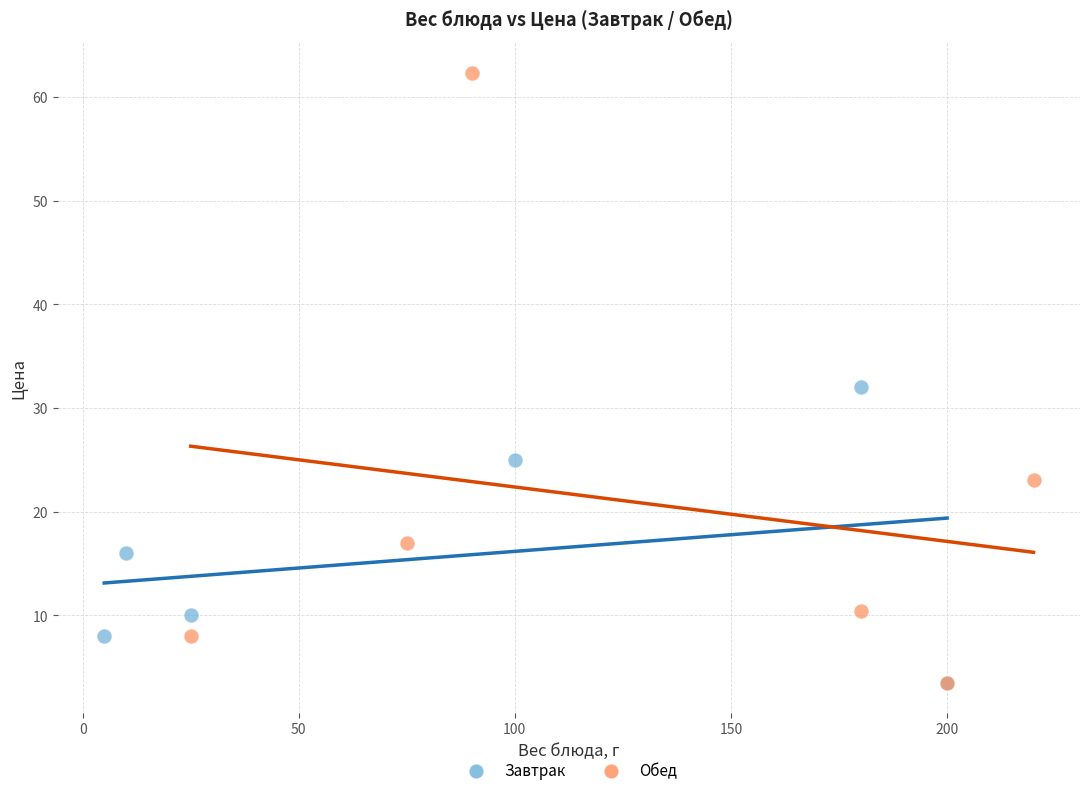

Which series has the widest spread of Y values?

Обед